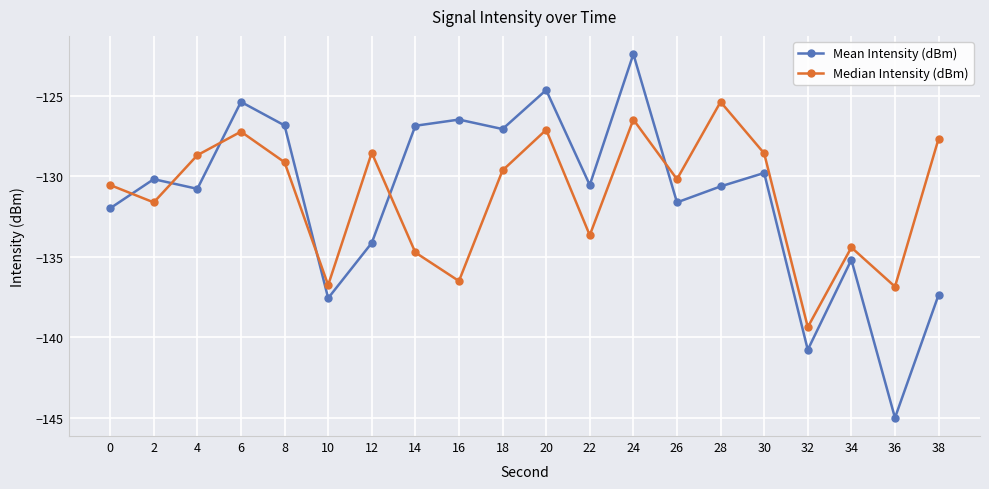

Is the value of Mean Intensity (dBm) at 2 greater than the value of Median Intensity (dBm) at 10?

Yes